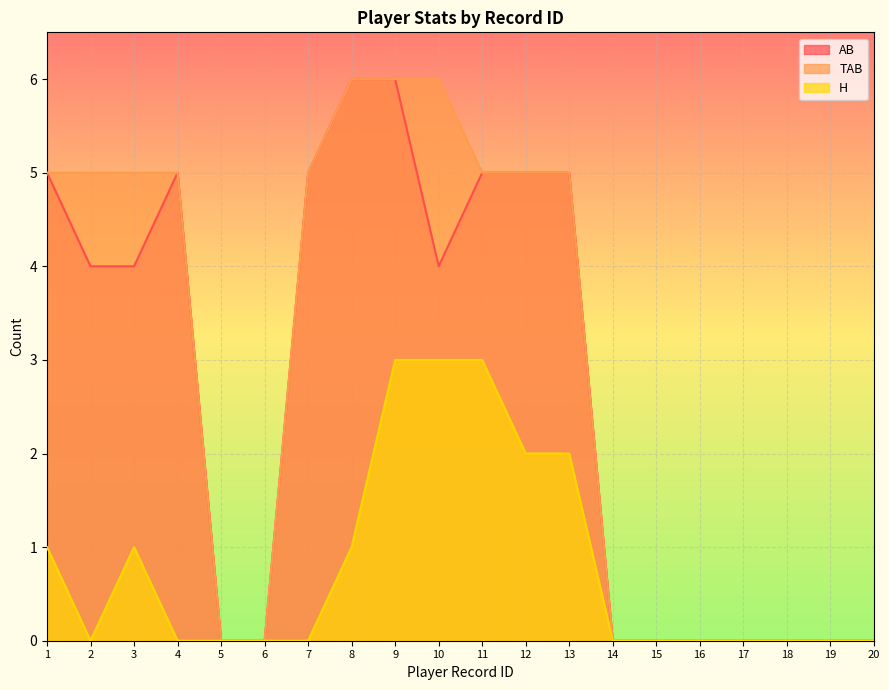

What is the greatest value displayed?

6